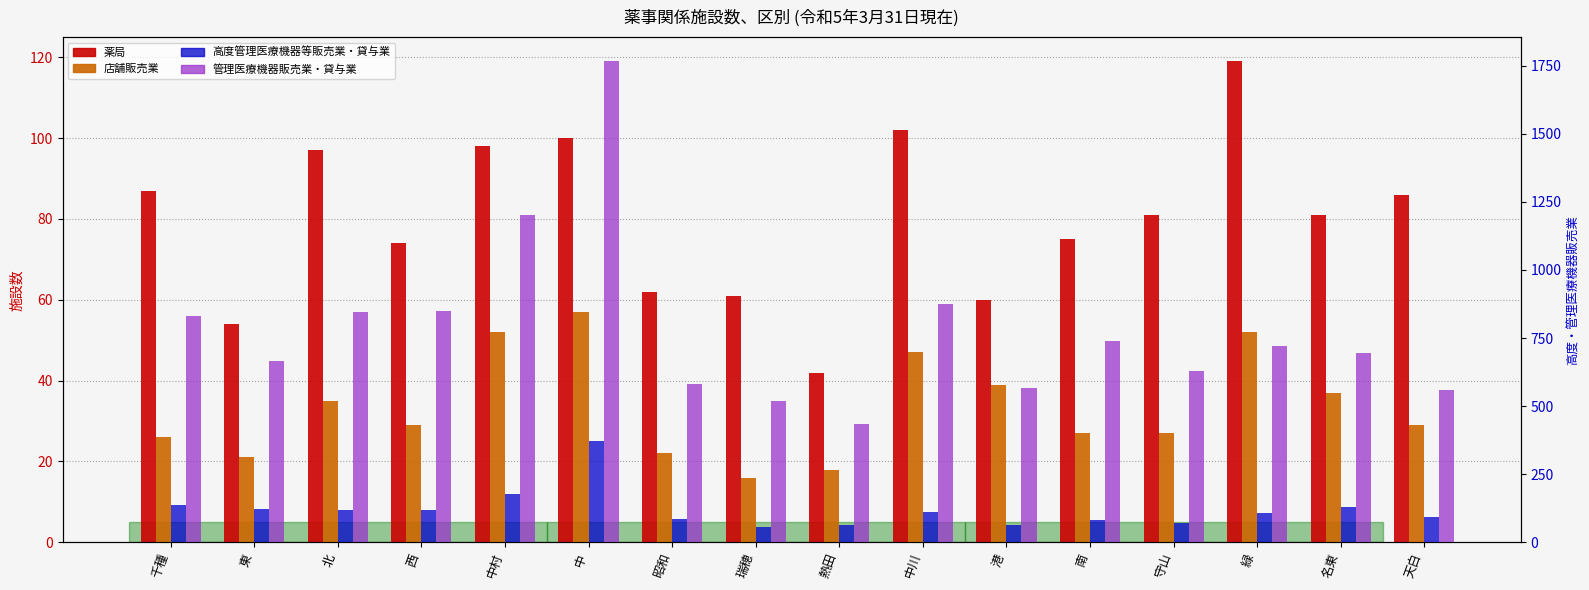

What is the difference between the maximum and second lowest values in the 高度管理医療機器等販売業・貸与業 series?

309